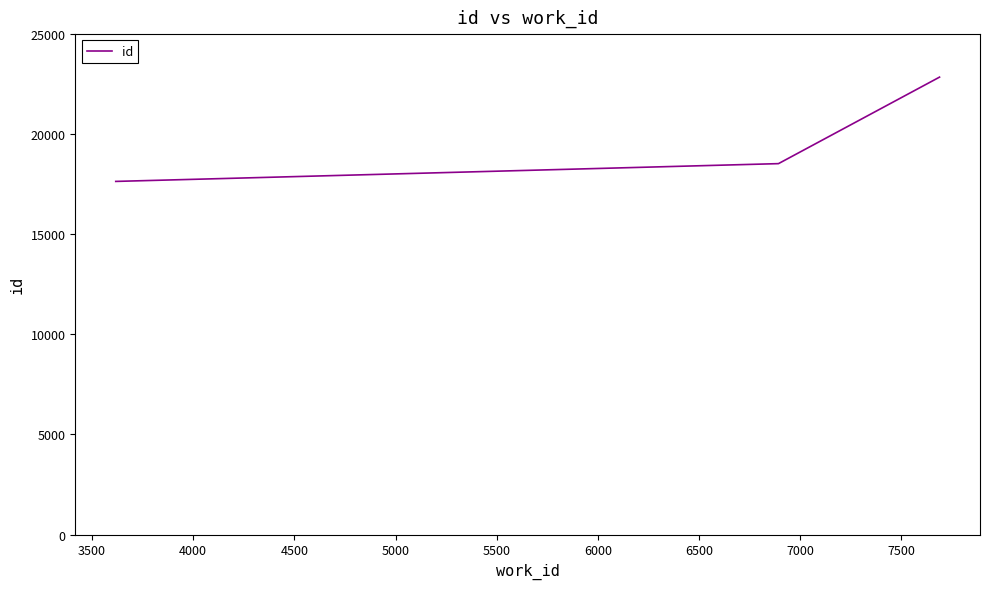

What is the difference between the maximum and minimum values?

5210